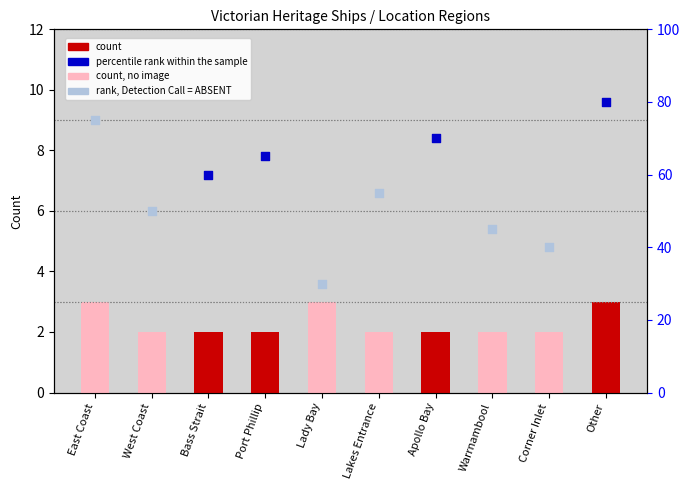

What is the ratio of the value at Corner Inlet to the value at Warrnambool?

1.0